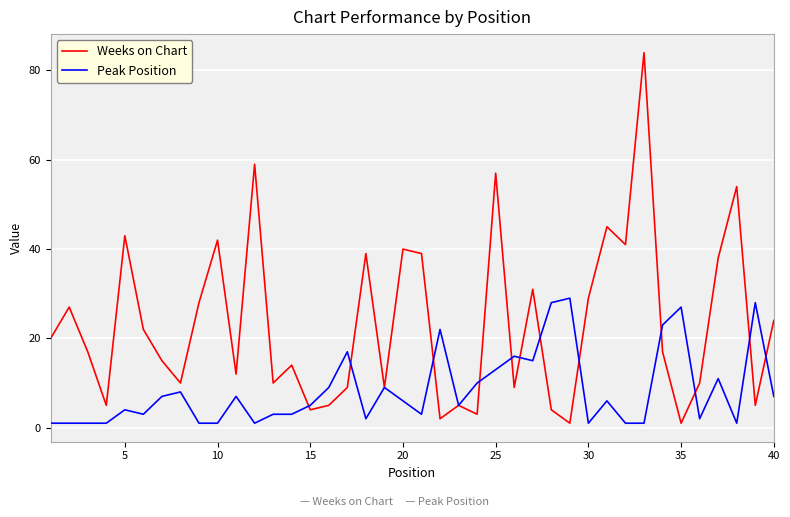

Reading left to right, extract all data points from this chart.

Weeks on Chart: 20	27	17	5	43	22	15	10	28	42	12	59	10	14	4	5	9	39	9	40	39	2	5	3	57	9	31	4	1	29	45	41	84	17	1	10	38	54	5	24
Peak Position: 1	1	1	1	4	3	7	8	1	1	7	1	3	3	5	9	17	2	9	6	3	22	5	10	13	16	15	28	29	1	6	1	1	23	27	2	11	1	28	7